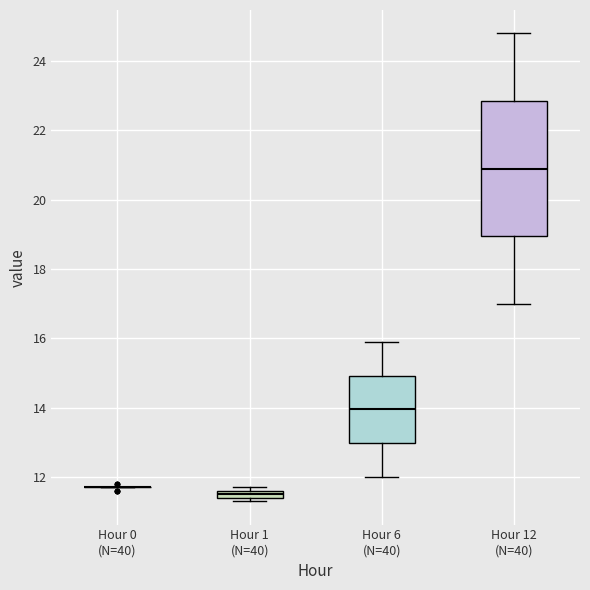

Where is the lower edge of the box for Hour 6 (N=40) on the y-axis? The values are not printed on the chart, so give them approximately, as read against the axis.

13.0